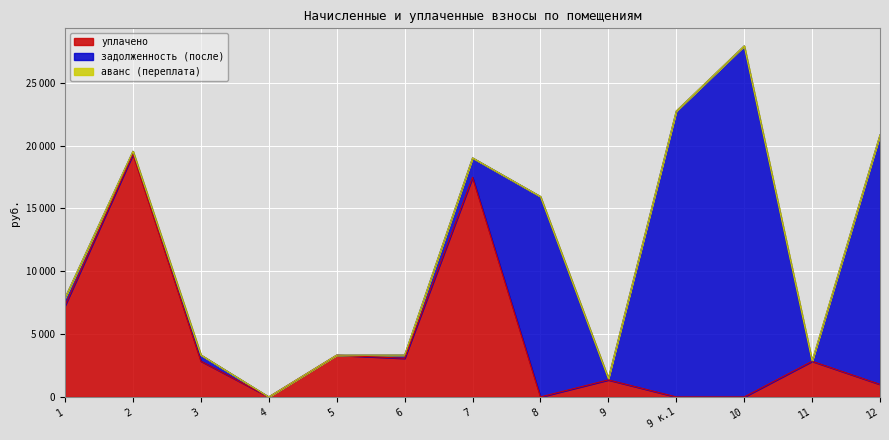

Which label corresponds to the smallest value in the chart?

4